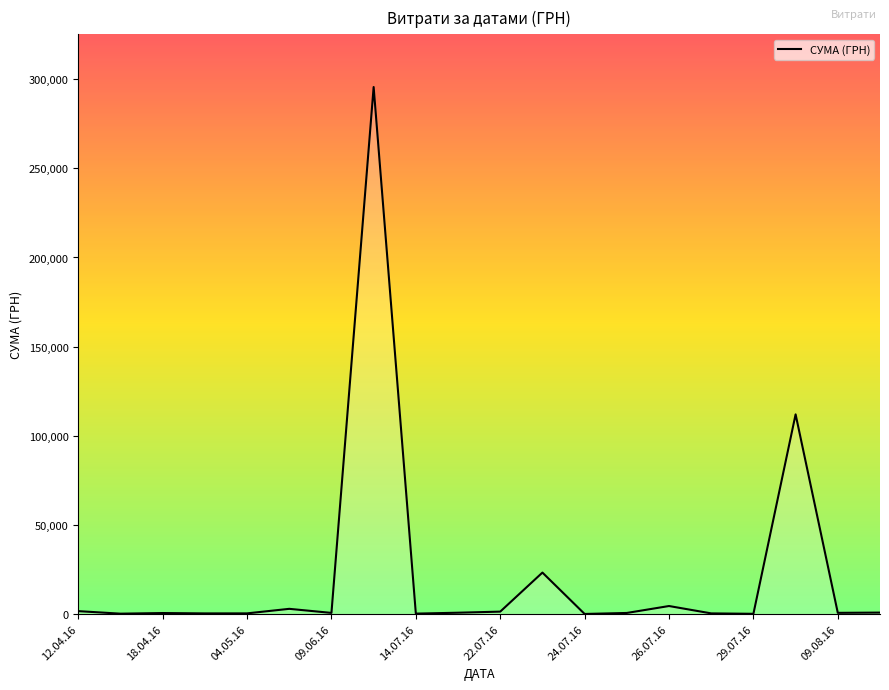

What is the maximum value shown in the chart?

295638.6